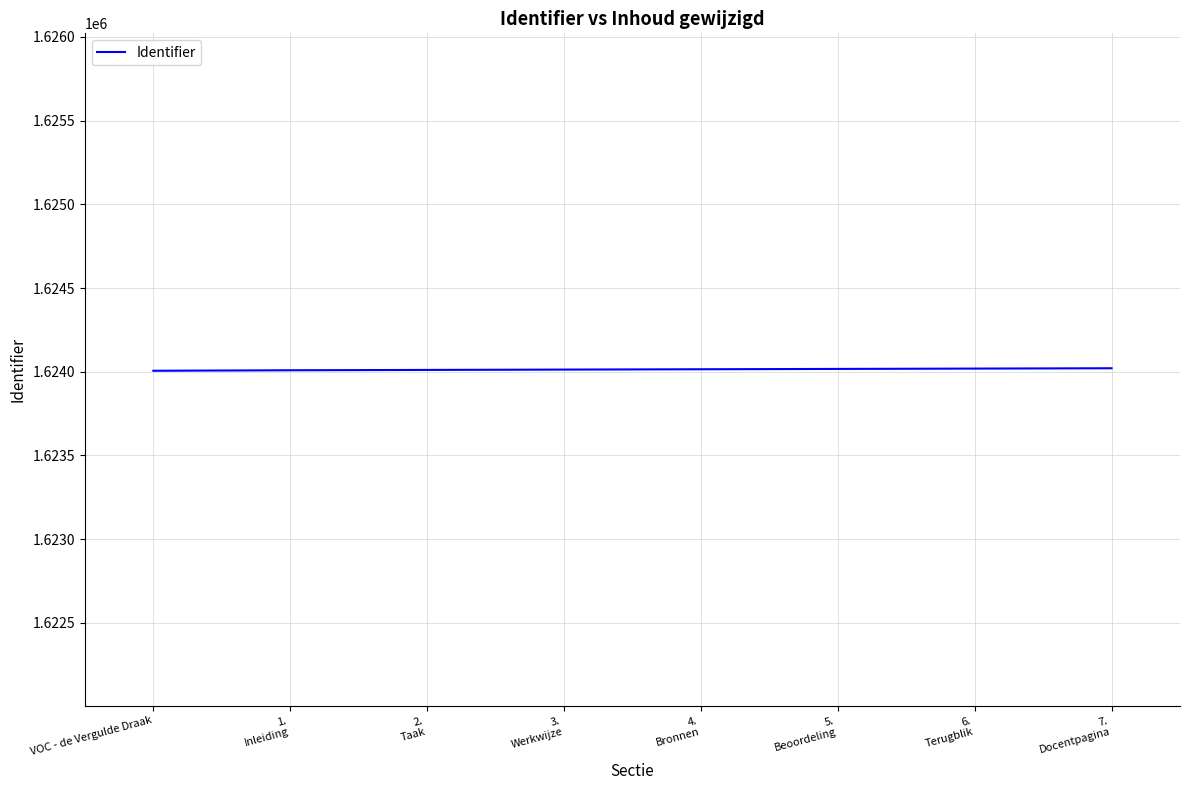

What is the difference between the maximum and minimum values?

15